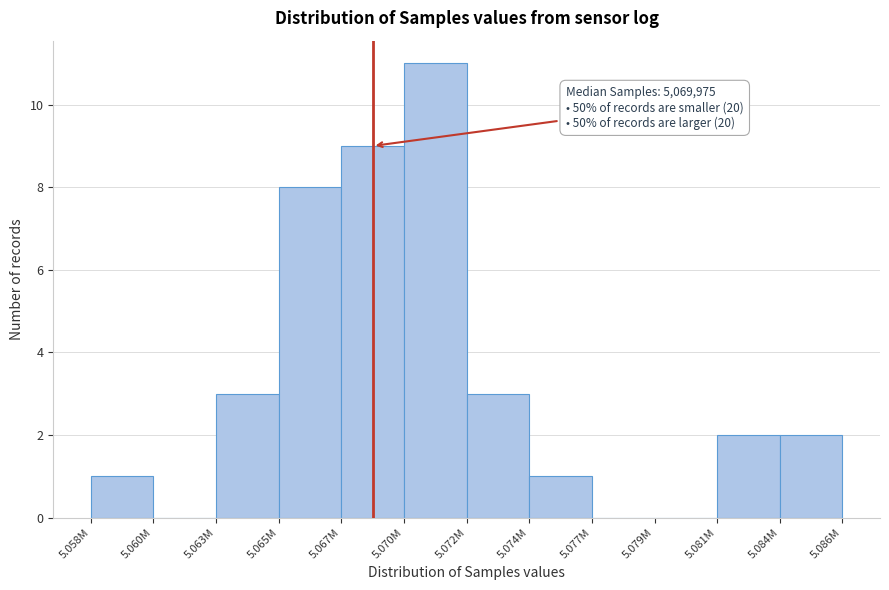

Reading left to right, transcribe all the data shown in this chart.

5.058M=1	5.060M=0	5.063M=3	5.065M=8	5.067M=9	5.070M=11	5.072M=3	5.074M=1	5.077M=0	5.079M=0	5.081M=2	5.084M=2